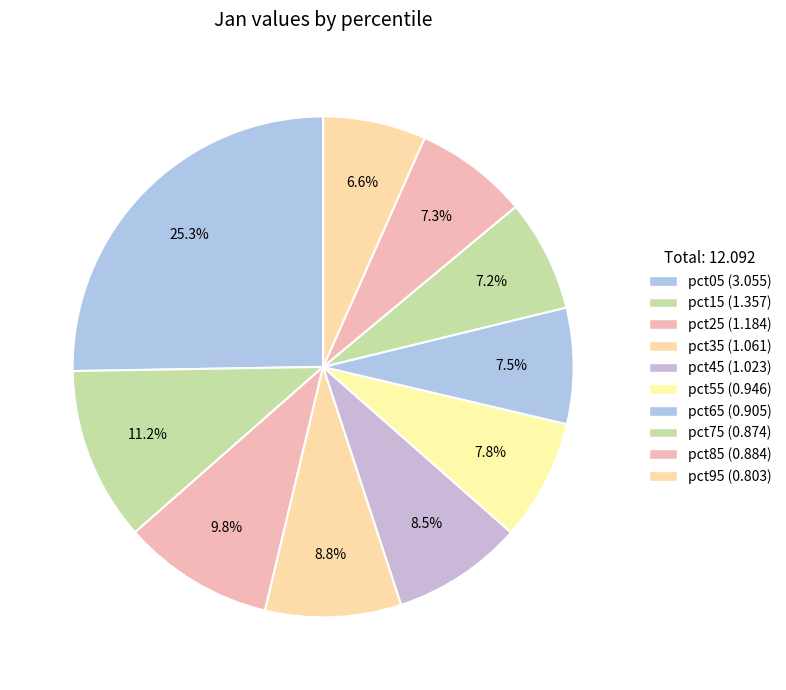

Rank the categories by value from lowest to highest.

pct95, pct75, pct85, pct65, pct55, pct45, pct35, pct25, pct15, pct05